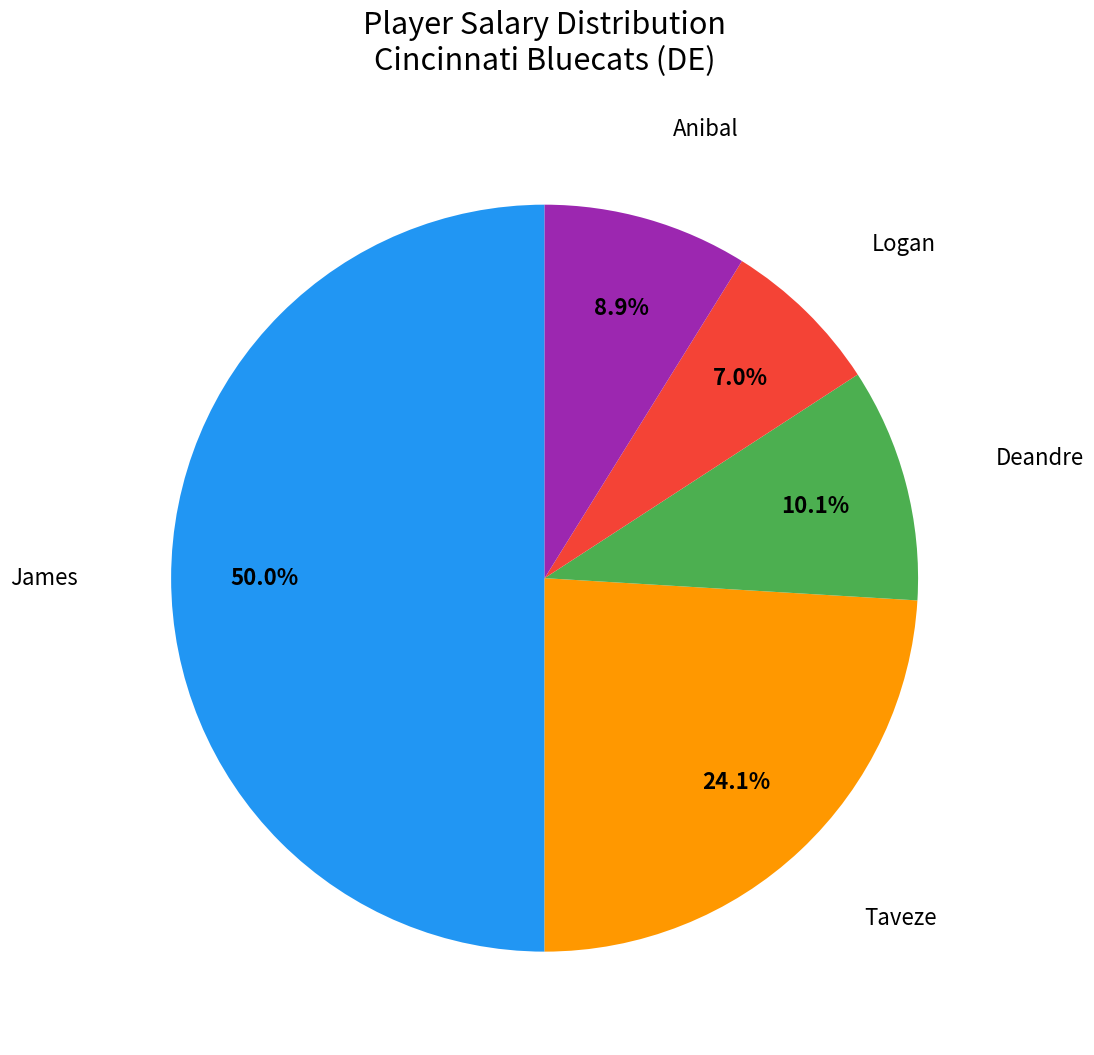

Count the number of slices in the pie.

5